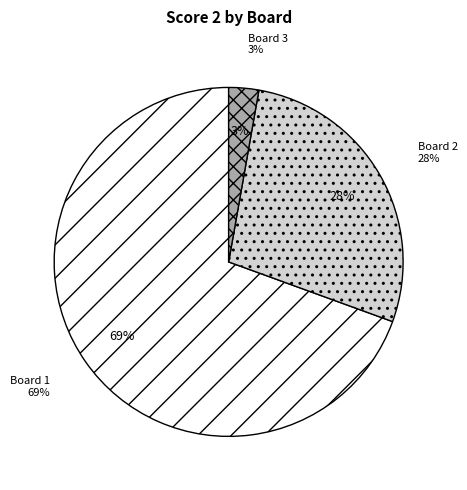

Combined, do Board 2 and Board 1 account for over 50%?

Yes